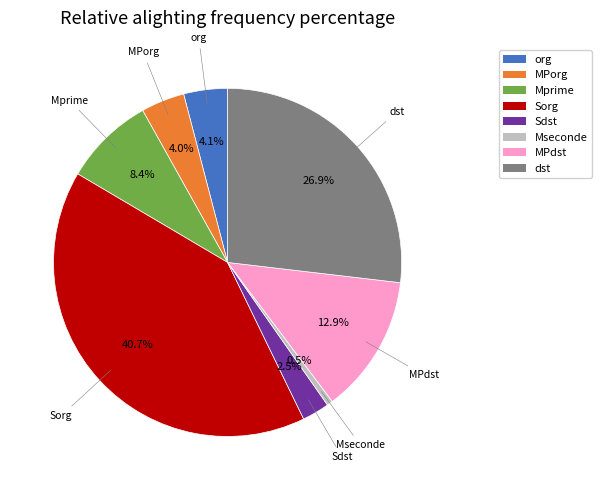

Do Sorg and Mseconde together represent more than half of the pie?

No